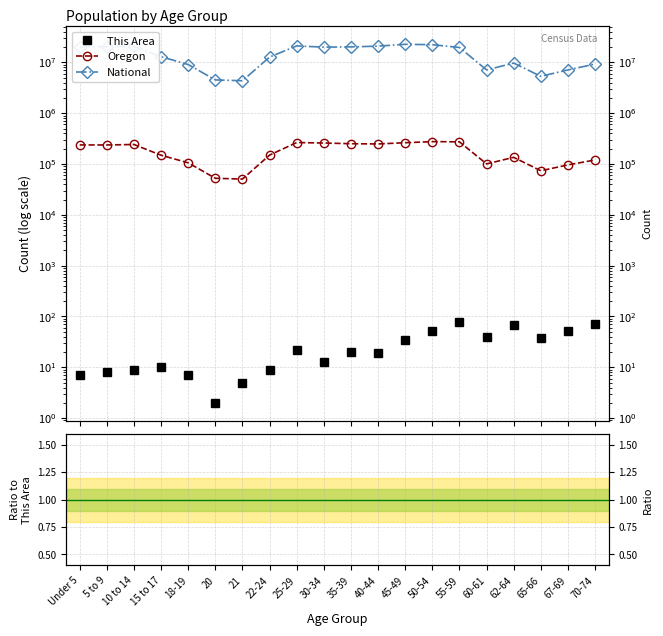

What is the label of the 20th point from the left?

70-74